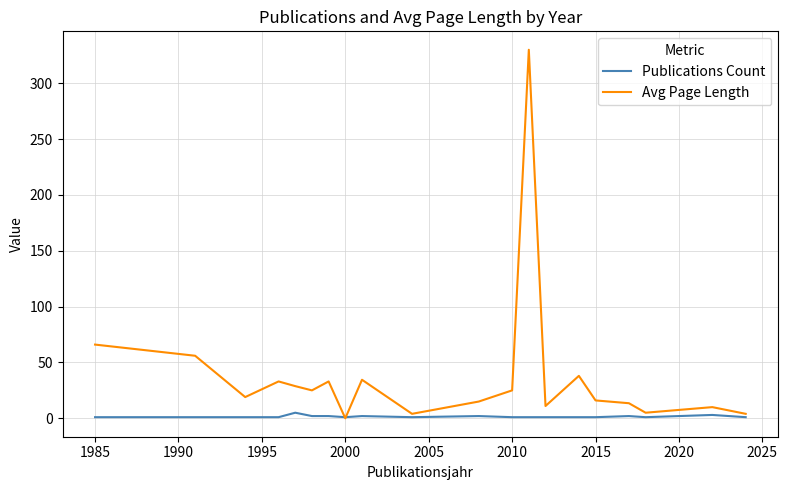

Which series has the widest spread of values?

Avg Page Length